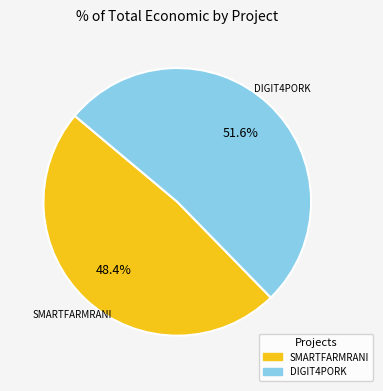

How many segments does this pie chart have?

2